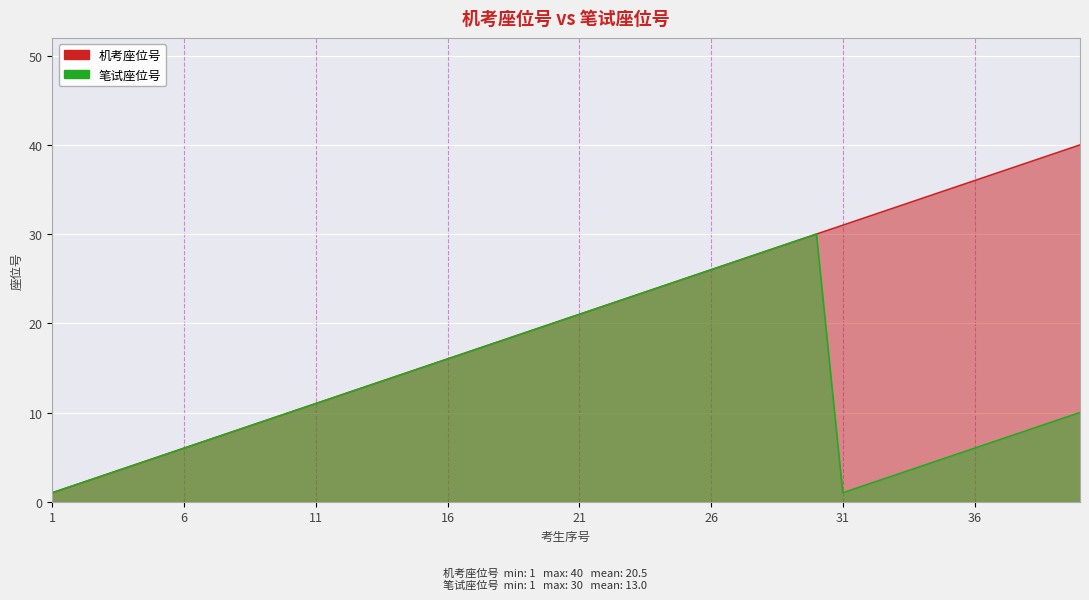

True or false: 机考座位号 and 笔试座位号 cross at least once.

False